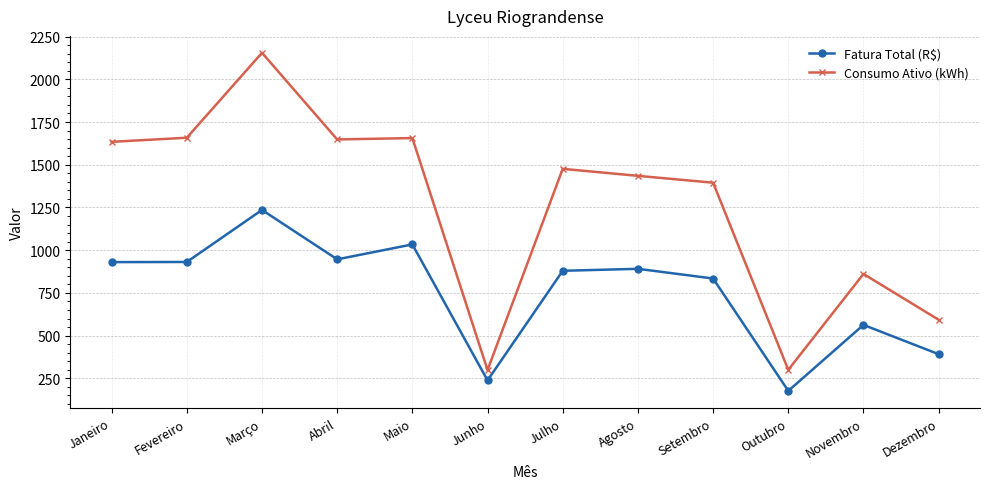

True or false: Consumo Ativo (kWh) has a value of 97.5 at Junho.

False